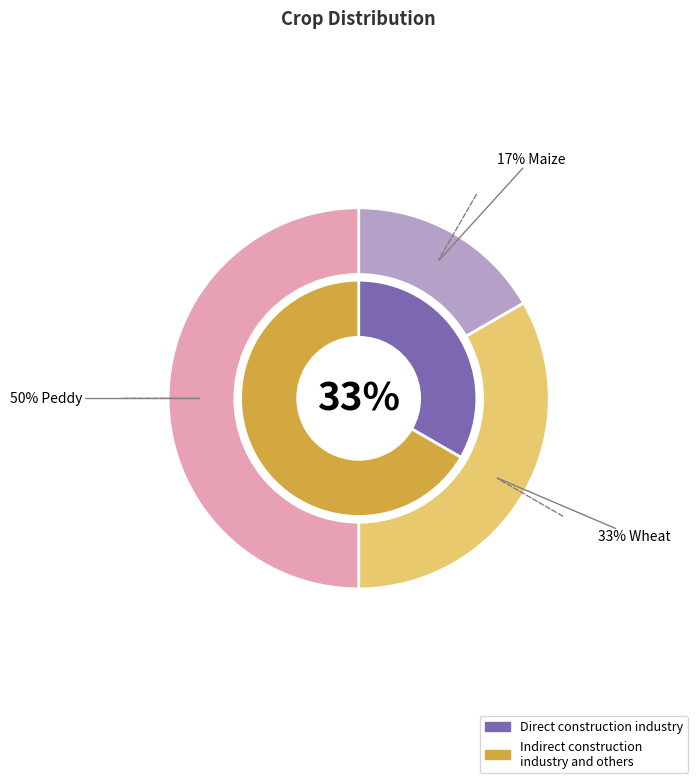

Which has a higher value, Peddy or Maize?

Peddy